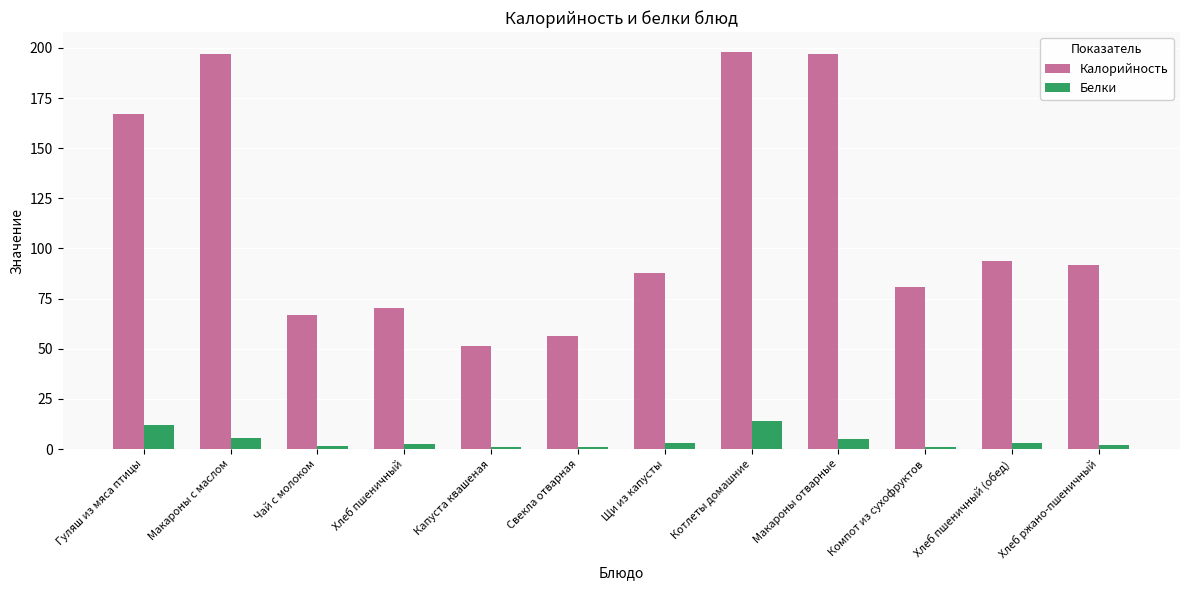

The value of Калорийность at Хлеб ржано-пшеничный is 92.0. True or false?

True